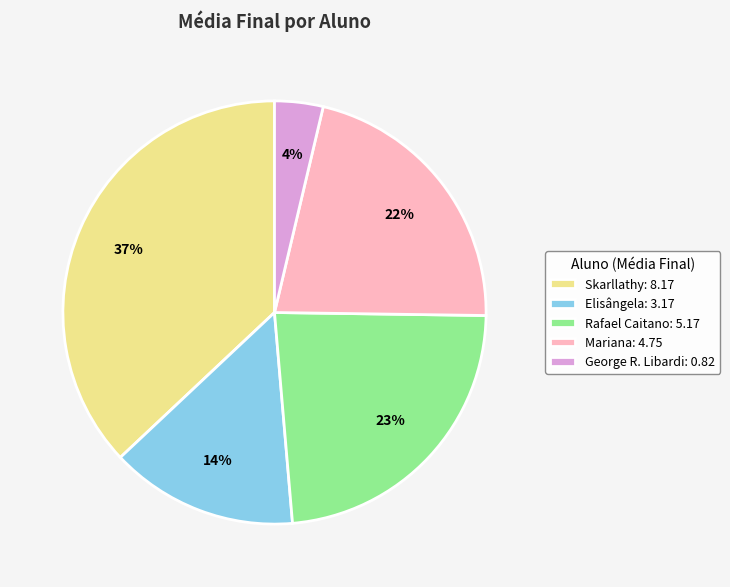

Does Elisângela: 3.17 account for over 50% of the chart?

No